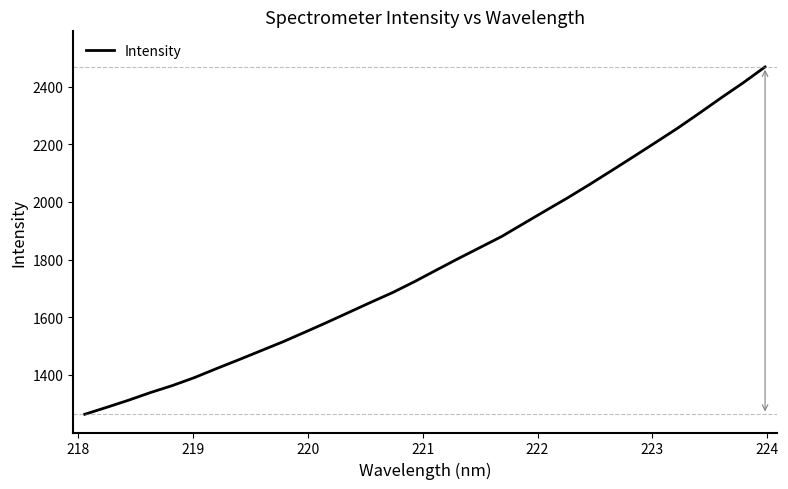

What is the smallest value displayed?

1263.6